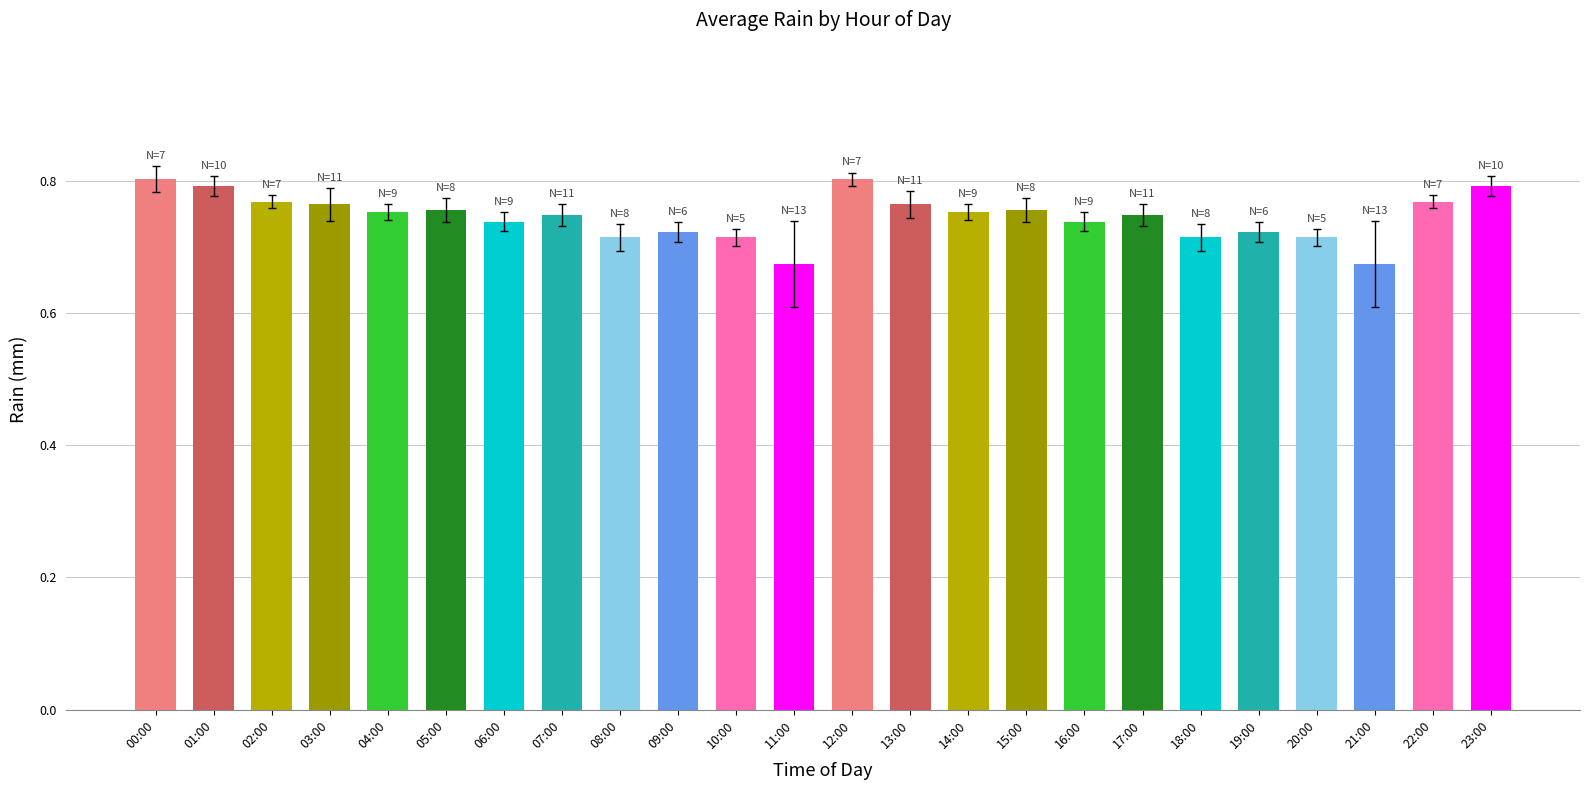

Between 10:00 and 07:00, which is larger?

07:00